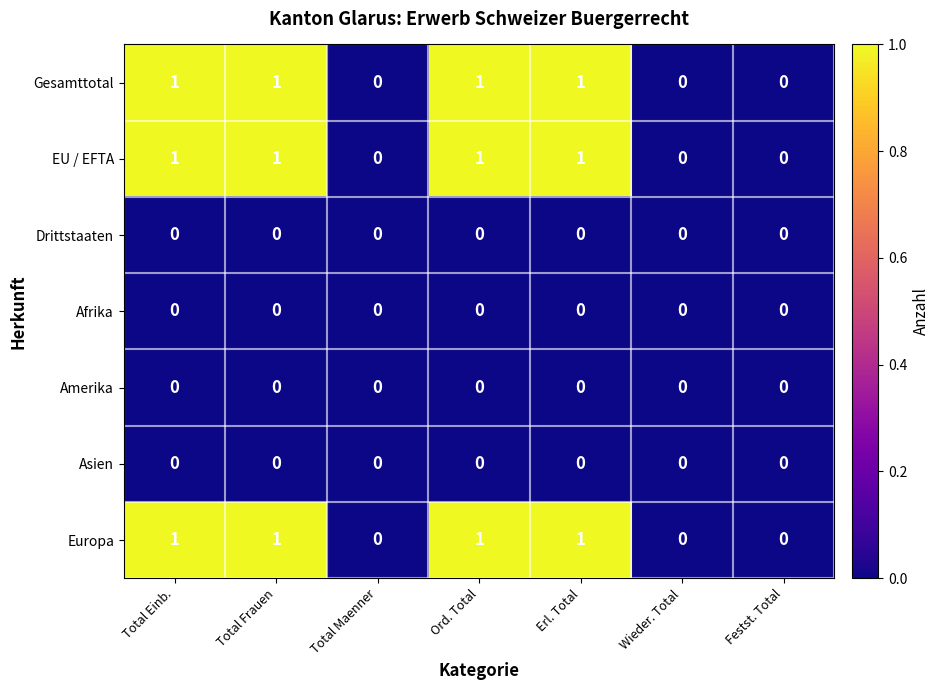

True or false: EU / EFTA has a value of 1 at Ord. Total.

True